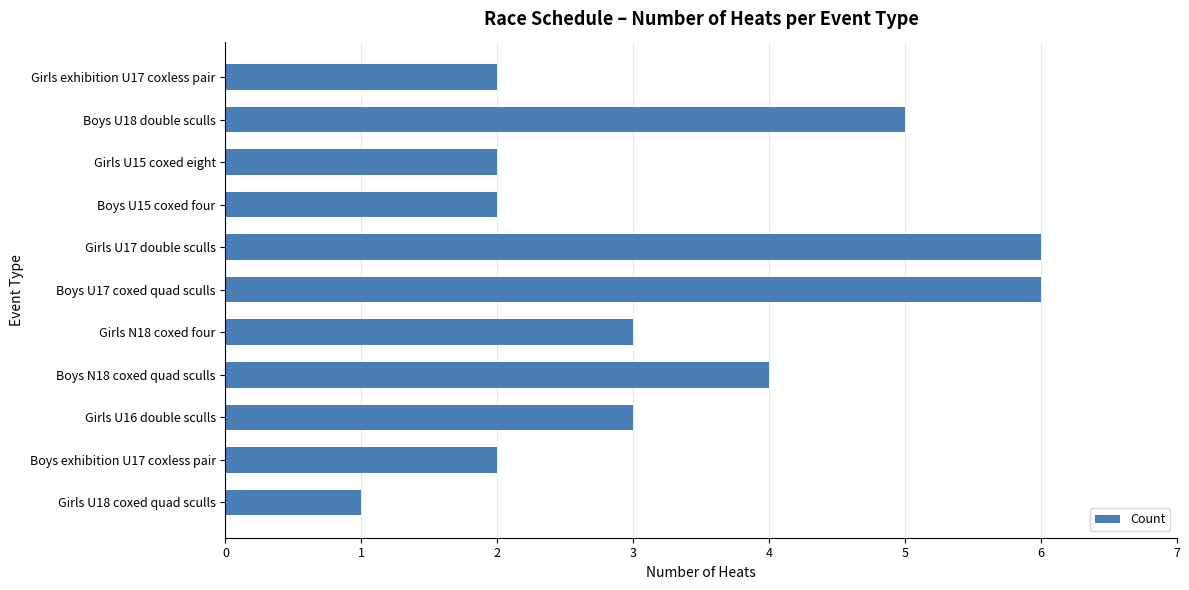

The value at Boys U17 coxed quad sculls is 6. True or false?

True